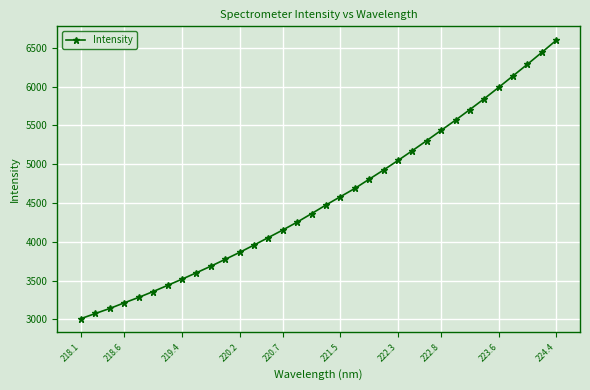

What is the minimum value shown in the chart?

3010.1